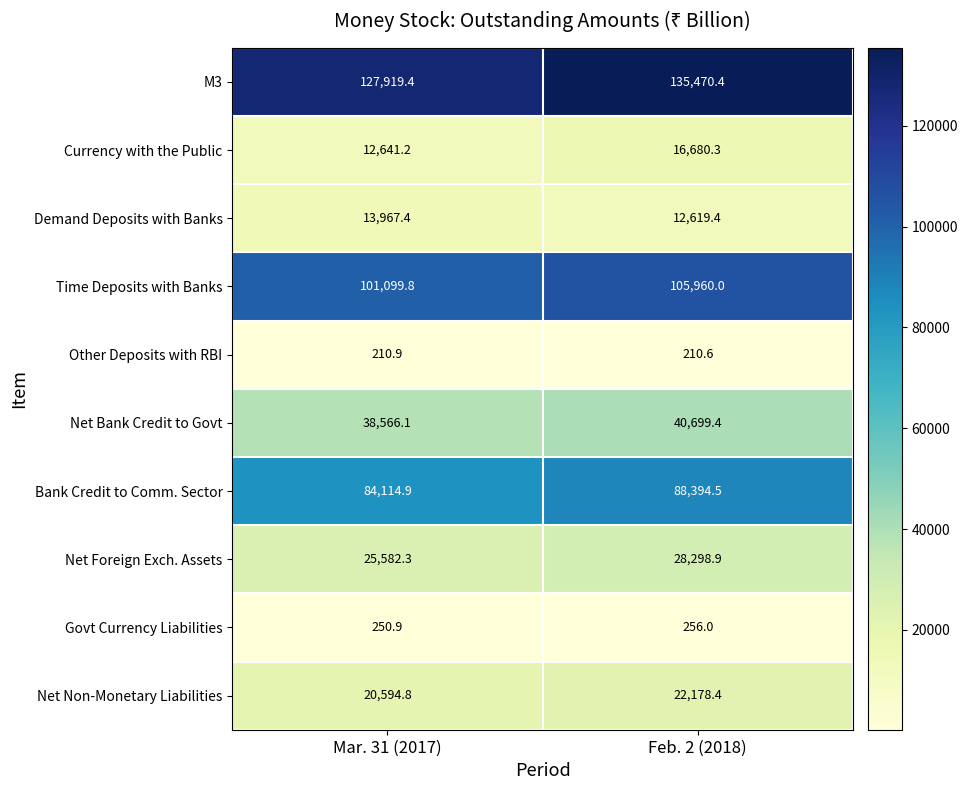

Which series has the largest total across all categories?

M3